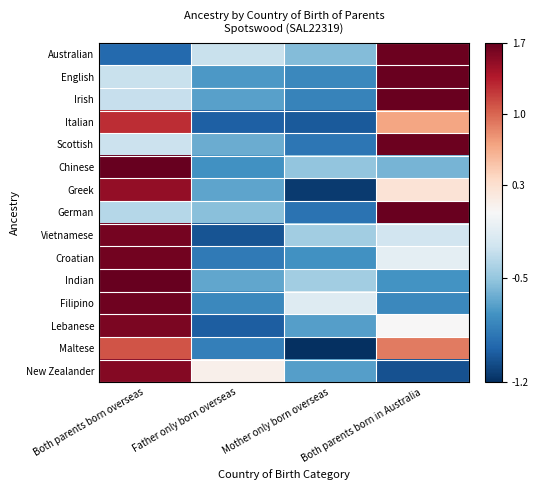

Reading left to right, transcribe all the data shown in this chart.

Australian: Both parents born overseas=-0.9	Father only born overseas=-0.3	Mother only born overseas=-0.5	Both parents born in Australia=1.7
English: Both parents born overseas=-0.3	Father only born overseas=-0.7	Mother only born overseas=-0.8	Both parents born in Australia=1.7
Irish: Both parents born overseas=-0.3	Father only born overseas=-0.6	Mother only born overseas=-0.8	Both parents born in Australia=1.7
Italian: Both parents born overseas=1.3	Father only born overseas=-1.0	Mother only born overseas=-1.0	Both parents born in Australia=0.7
Scottish: Both parents born overseas=-0.3	Father only born overseas=-0.6	Mother only born overseas=-0.9	Both parents born in Australia=1.7
Chinese: Both parents born overseas=1.7	Father only born overseas=-0.7	Mother only born overseas=-0.5	Both parents born in Australia=-0.5
Greek: Both parents born overseas=1.5	Father only born overseas=-0.6	Mother only born overseas=-1.1	Both parents born in Australia=0.2
German: Both parents born overseas=-0.3	Father only born overseas=-0.5	Mother only born overseas=-0.9	Both parents born in Australia=1.7
Vietnamese: Both parents born overseas=1.7	Father only born overseas=-1.0	Mother only born overseas=-0.4	Both parents born in Australia=-0.2
Croatian: Both parents born overseas=1.7	Father only born overseas=-0.8	Mother only born overseas=-0.7	Both parents born in Australia=-0.1
Indian: Both parents born overseas=1.7	Father only born overseas=-0.6	Mother only born overseas=-0.4	Both parents born in Australia=-0.7
Filipino: Both parents born overseas=1.7	Father only born overseas=-0.8	Mother only born overseas=-0.2	Both parents born in Australia=-0.8
Lebanese: Both parents born overseas=1.6	Father only born overseas=-1.0	Mother only born overseas=-0.6	Both parents born in Australia=0.0
Maltese: Both parents born overseas=1.1	Father only born overseas=-0.8	Mother only born overseas=-1.2	Both parents born in Australia=0.9
New Zealander: Both parents born overseas=1.6	Father only born overseas=0.1	Mother only born overseas=-0.7	Both parents born in Australia=-1.0